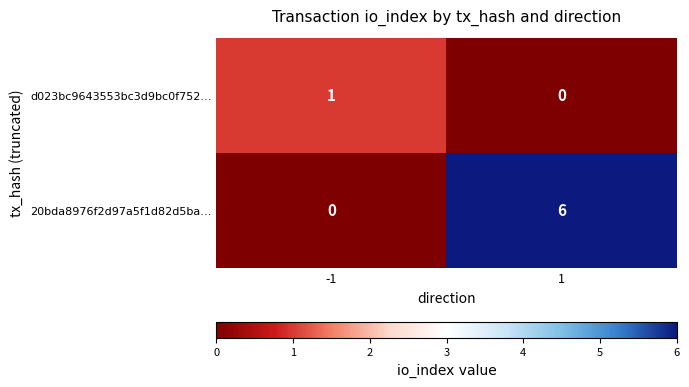

Rank the series at -1 from lowest to highest value.

20bda8976f2d97a5f1d82d5ba…, d023bc9643553bc3d9bc0f752…